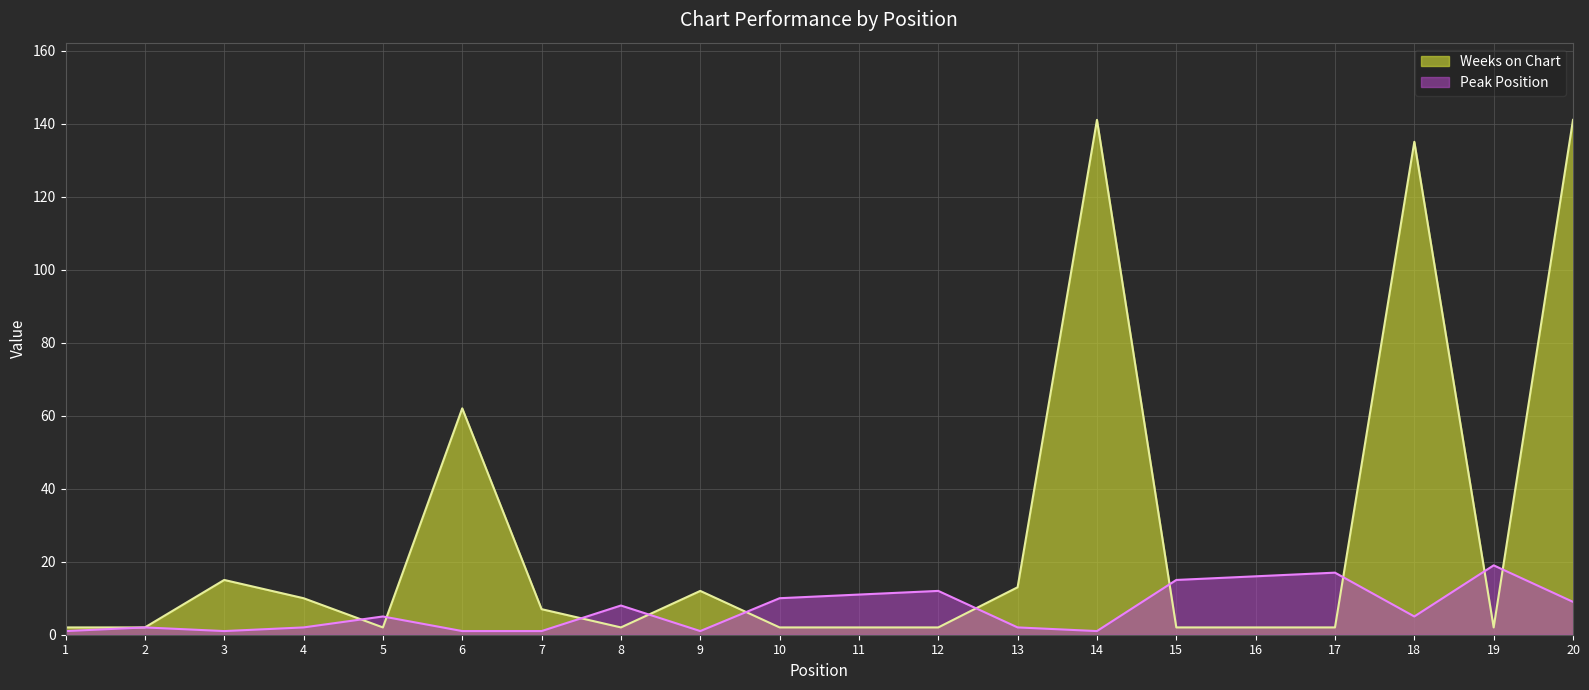

At which category is the sum across all series the highest?

20